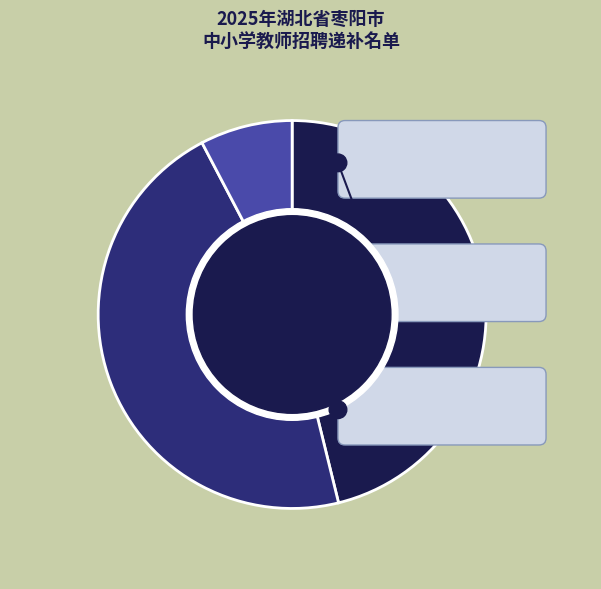

Which category has the smallest portion of the pie?

新机制教师岗